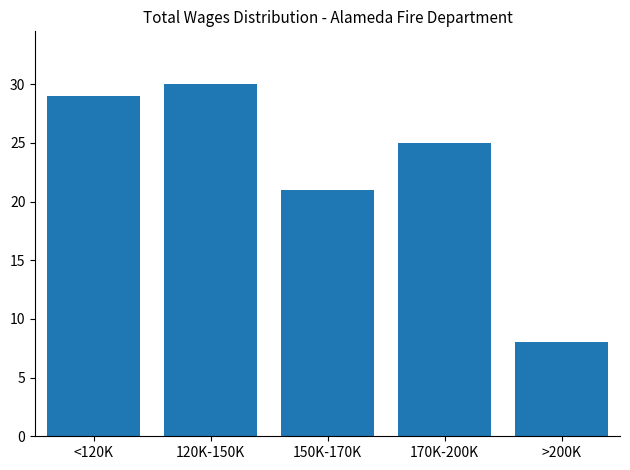

Reading right to left, what are all the values shown in this chart?

>200K=8	170K-200K=25	150K-170K=21	120K-150K=30	<120K=29